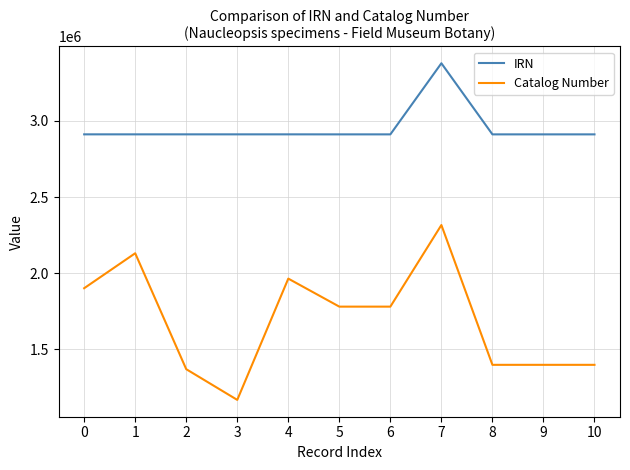

Which series has the largest range (max minus min)?

Catalog Number